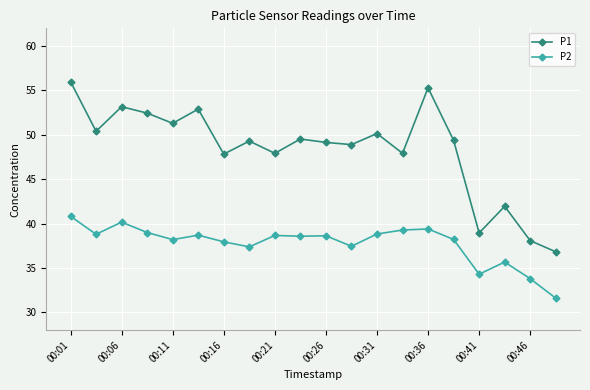

True or false: P2 and P1 cross at least once.

False